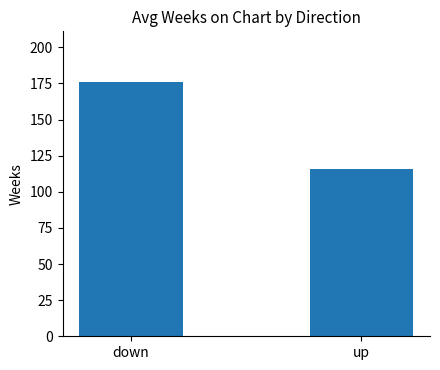

What value does the data have at up?

115.5